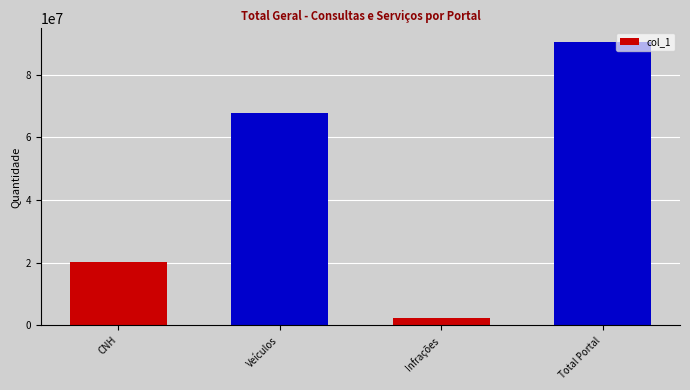

At which category does the chart reach its minimum across all series?

Infrações